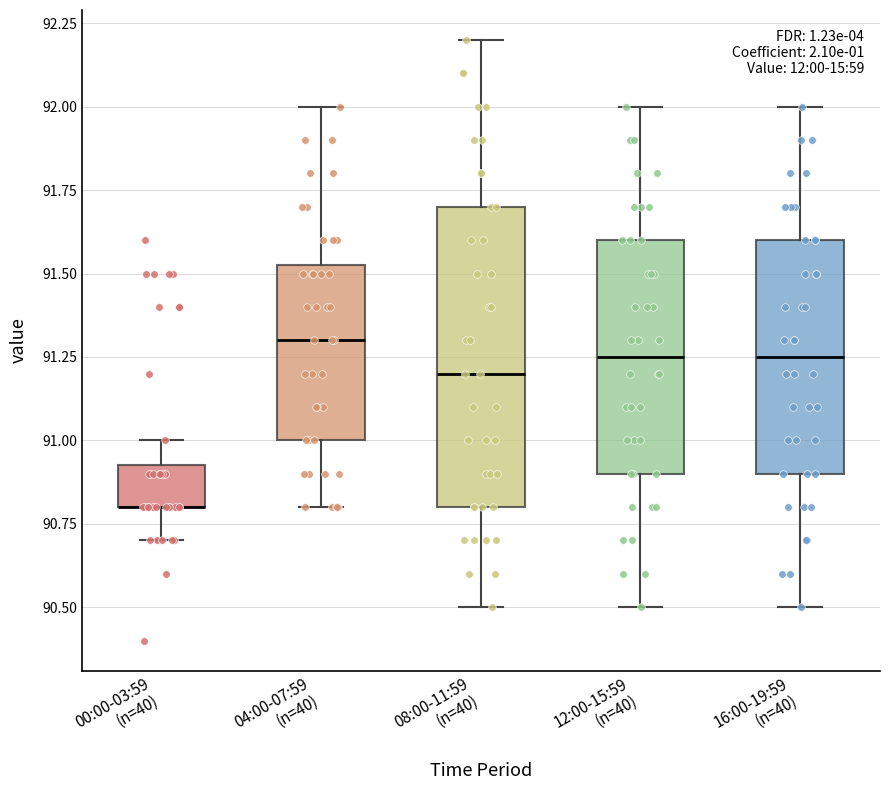

Reading left to right, transcribe this box plot: for each box, give where its median line is, the range the box spans, and where its two whiskers end, as read against the y-axis. The values are not printed on the chart, so give them approximately, as read against the axis.

00:00-03:59 (n=40): median 90.80 (drawn on the box's lower edge), box 90.80 to 90.95, whiskers 90.70 to 91.00
04:00-07:59 (n=40): median 91.30, box 91.00 to 91.55, whiskers 90.80 to 92.00
08:00-11:59 (n=40): median 91.20, box 90.80 to 91.70, whiskers 90.50 to 92.20
12:00-15:59 (n=40): median 91.25, box 90.90 to 91.60, whiskers 90.50 to 92.00
16:00-19:59 (n=40): median 91.25, box 90.90 to 91.60, whiskers 90.50 to 92.00